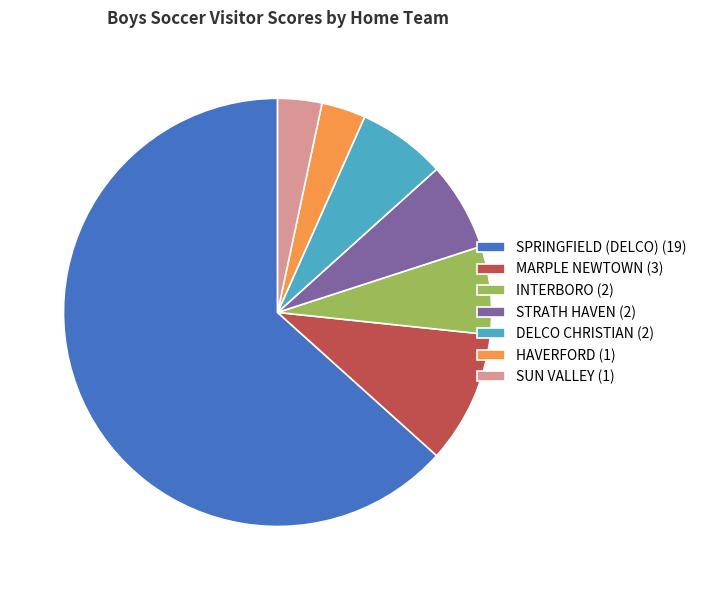

How many slices are in this pie chart?

7